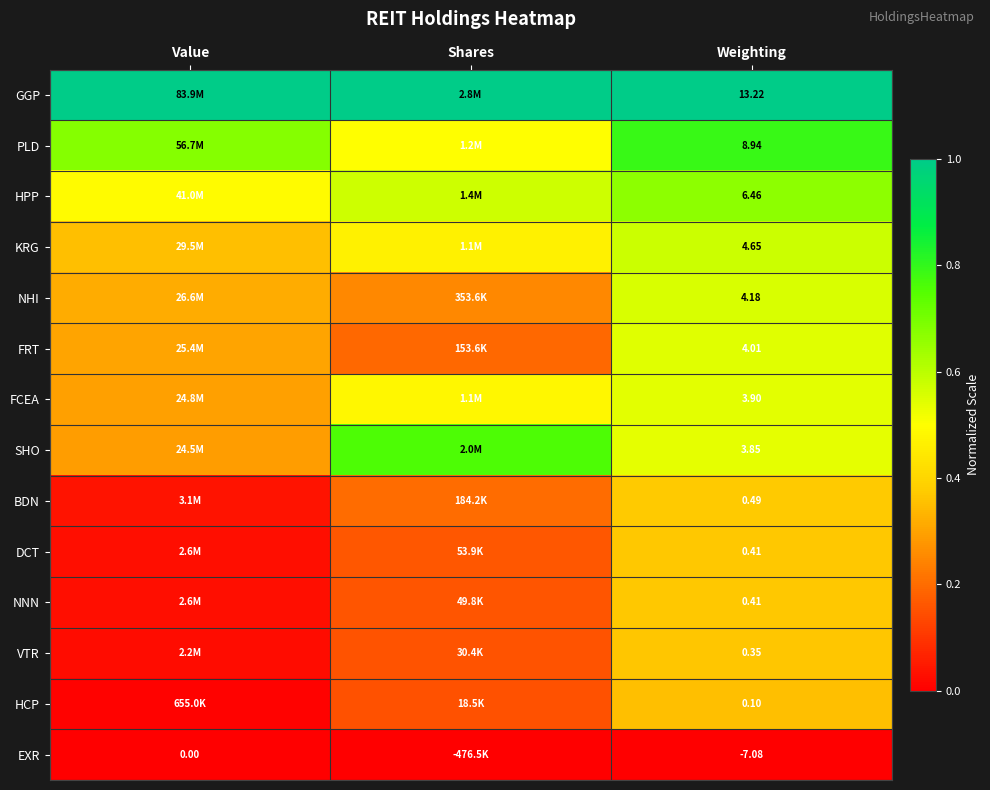

List the series in order of their peak value, highest first.

GGP, PLD, SHO, HPP, KRG, NHI, FRT, FCEA, BDN, DCT, NNN, VTR, HCP, EXR